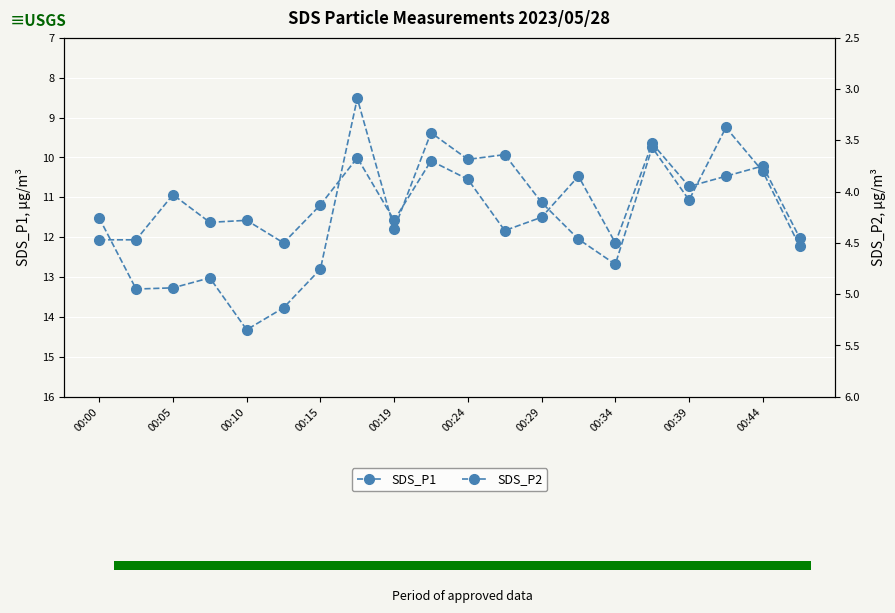

Between 15 and 19, which series saw the biggest shift?

SDS_P1